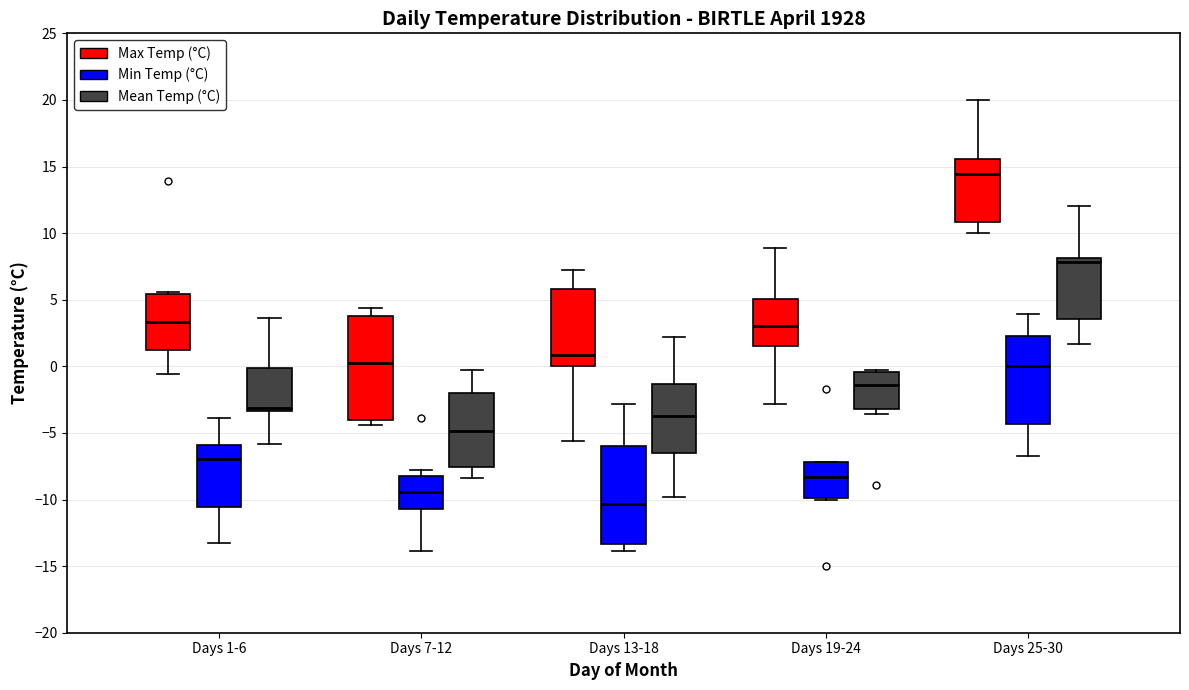

Which box's median line is the lowest?

Days 13-18 (Min Temp (°C))